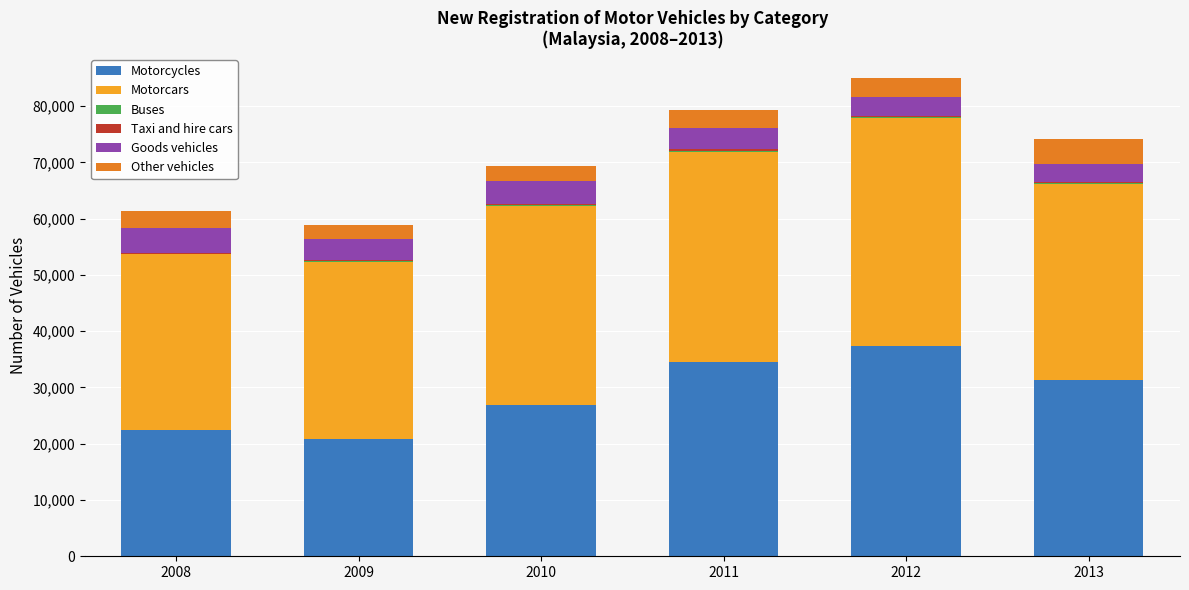

What is the highest value of the Motorcycles series?

37374